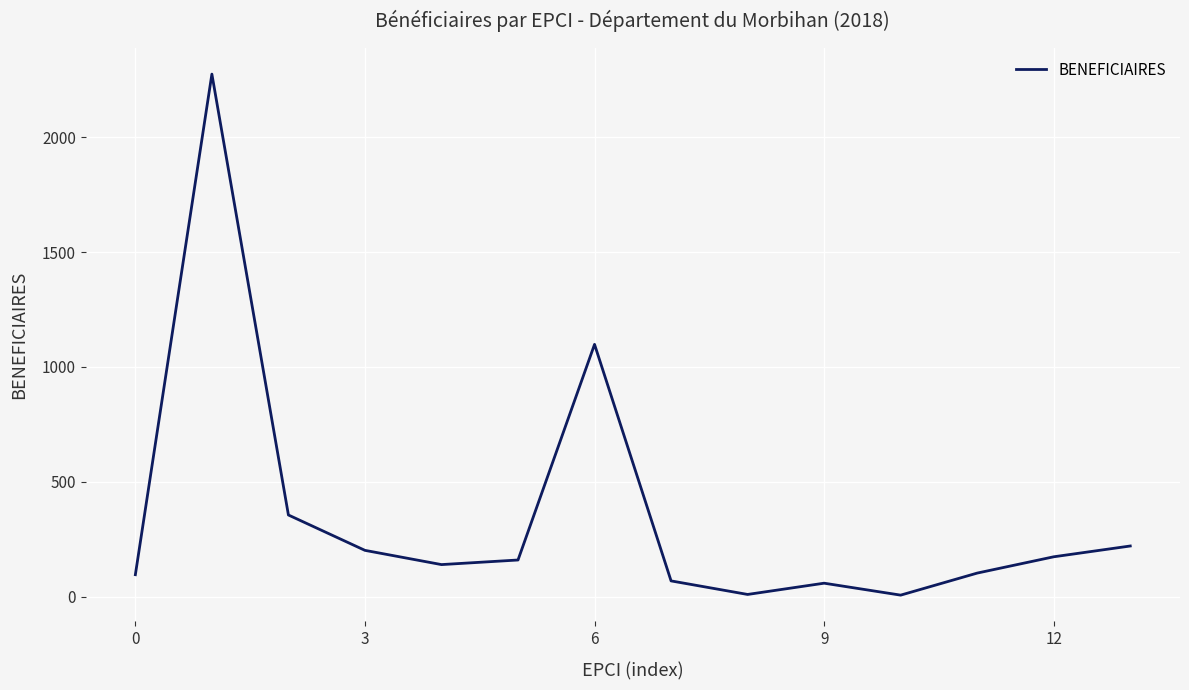

Does the chart have visible grid lines?

Yes